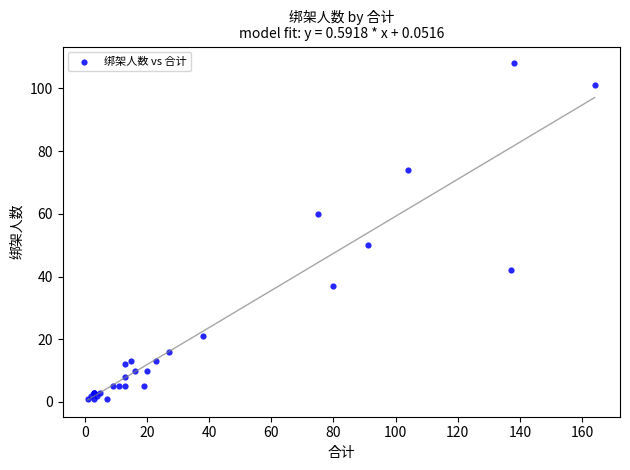

What Y value in the scatter plot is closest to 54?

50